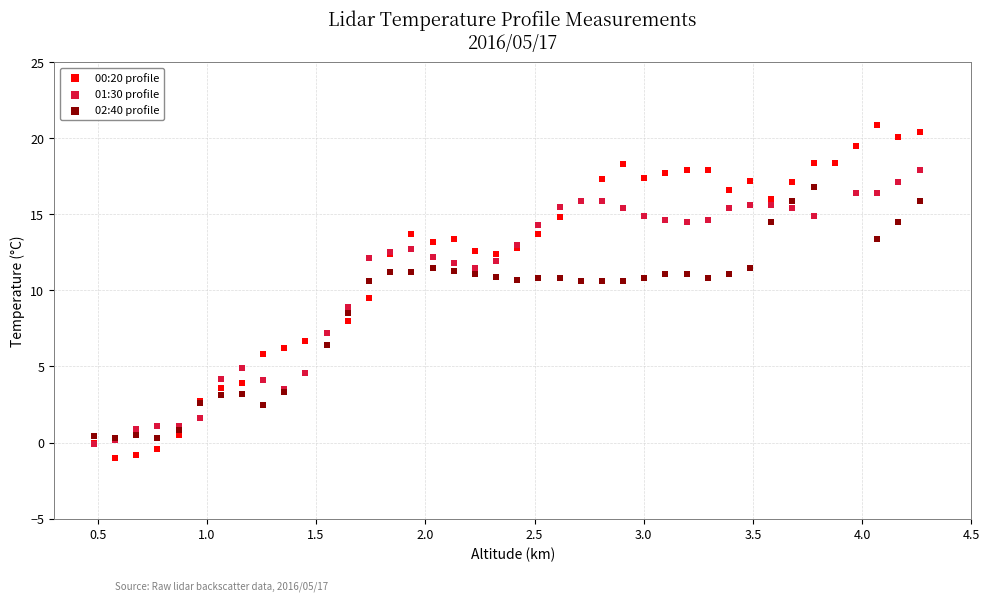

Which series has the widest spread of Y values?

00:20 profile